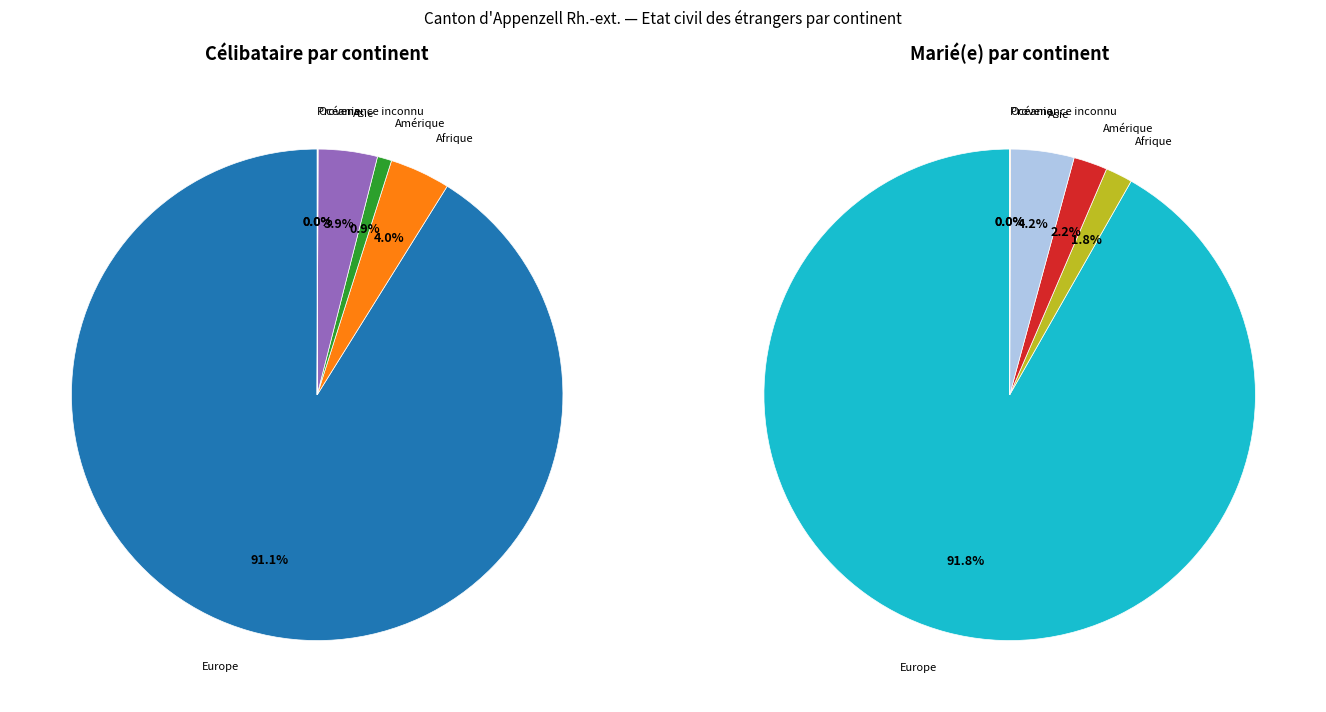

To the nearest percent, what is the difference between the largest and smallest slice percentages?

91%